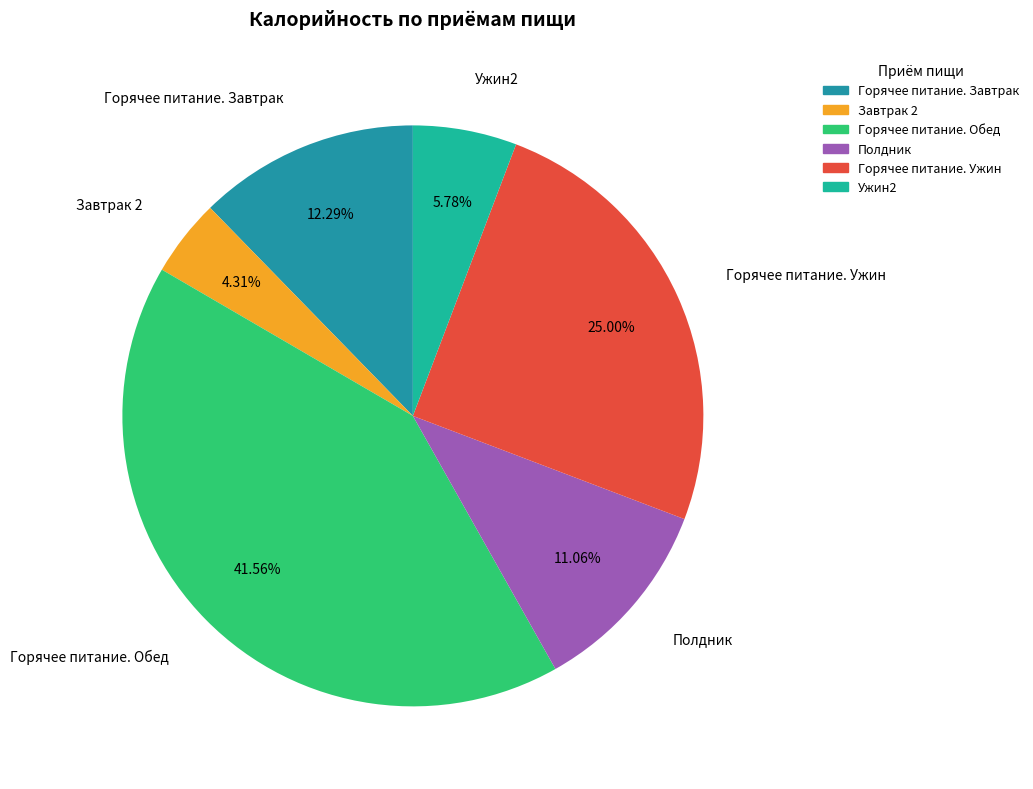

The Завтрак 2 slice represents 4% of the pie. True or false?

True